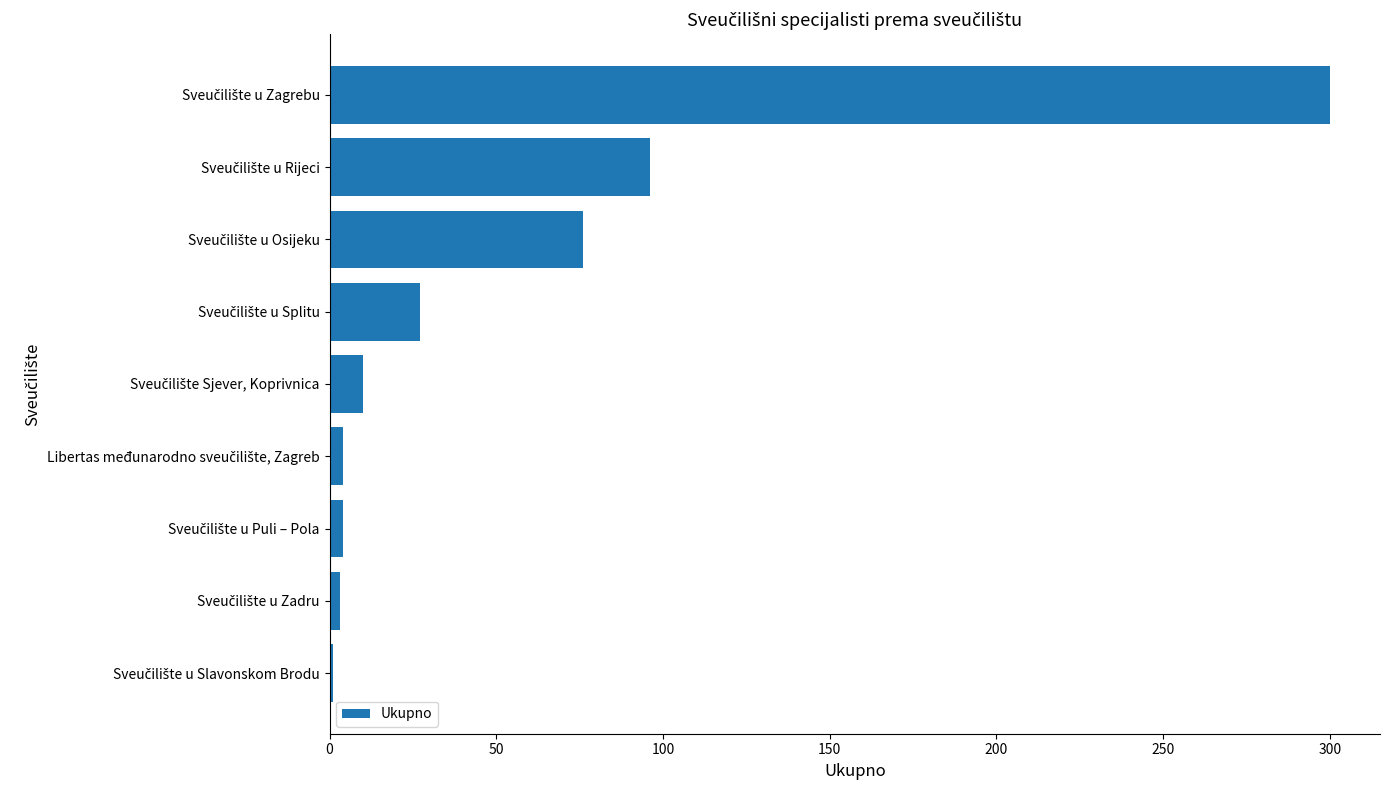

What is the maximum value shown in the chart?

300